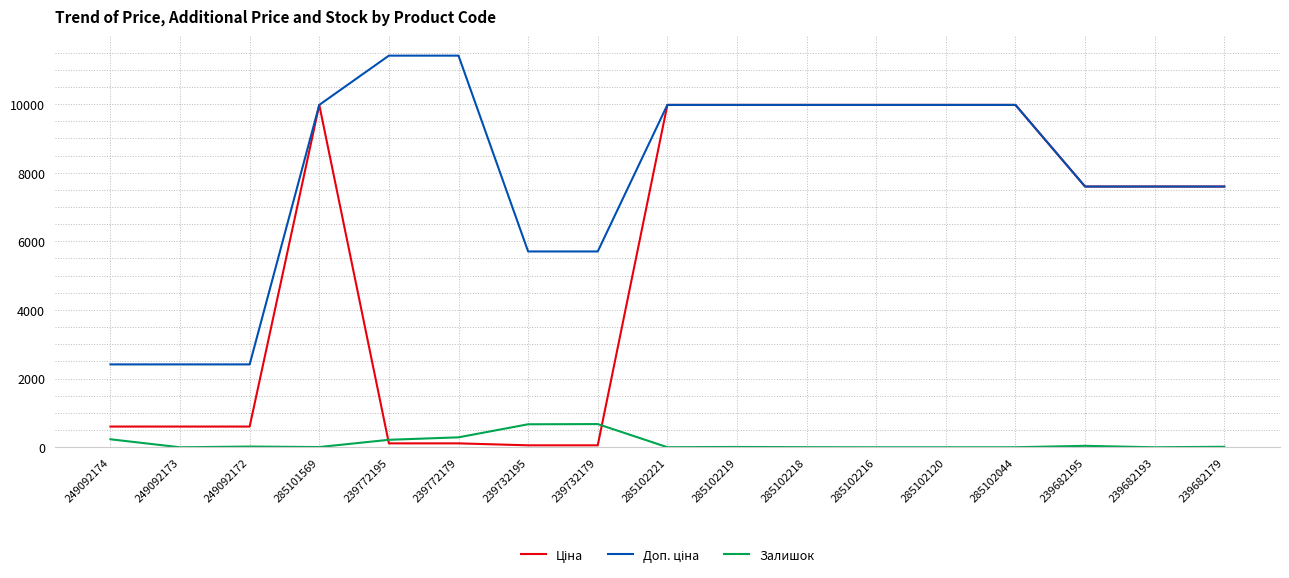

How many lines are shown in the chart?

3